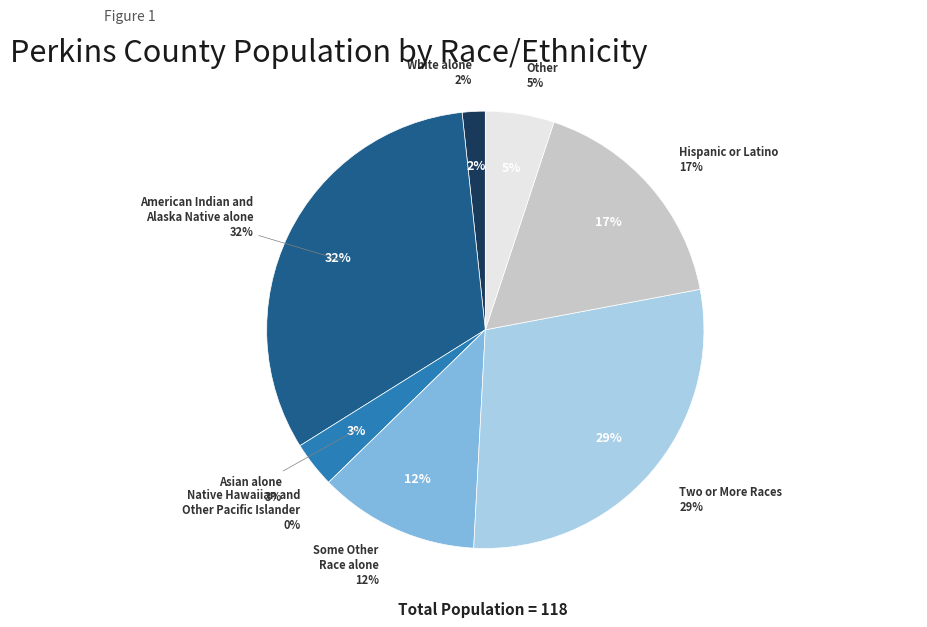

Which category has the smallest portion of the pie?

Native Hawaiian and
Other Pacific Islander